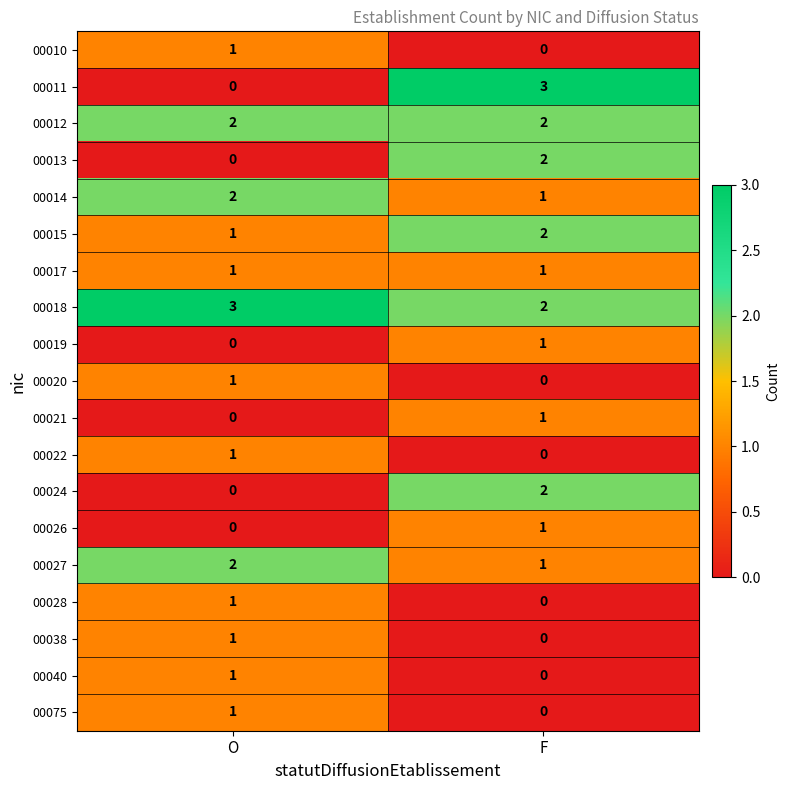

What is the greatest value displayed?

3